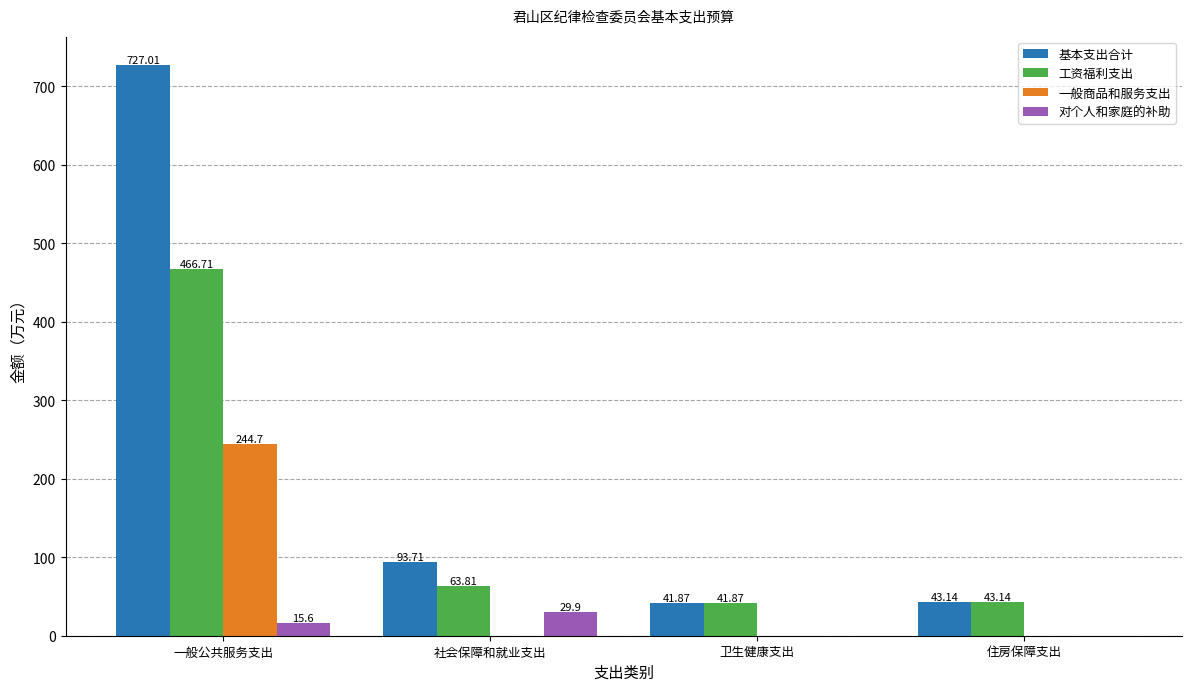

Reading left to right, extract all data points from this chart.

基本支出合计: 一般公共服务支出=727.0	社会保障和就业支出=93.7	卫生健康支出=41.9	住房保障支出=43.1
工资福利支出: 一般公共服务支出=466.7	社会保障和就业支出=63.8	卫生健康支出=41.9	住房保障支出=43.1
一般商品和服务支出: 一般公共服务支出=244.7	社会保障和就业支出=0.0	卫生健康支出=0.0	住房保障支出=0.0
对个人和家庭的补助: 一般公共服务支出=15.6	社会保障和就业支出=29.9	卫生健康支出=0.0	住房保障支出=0.0